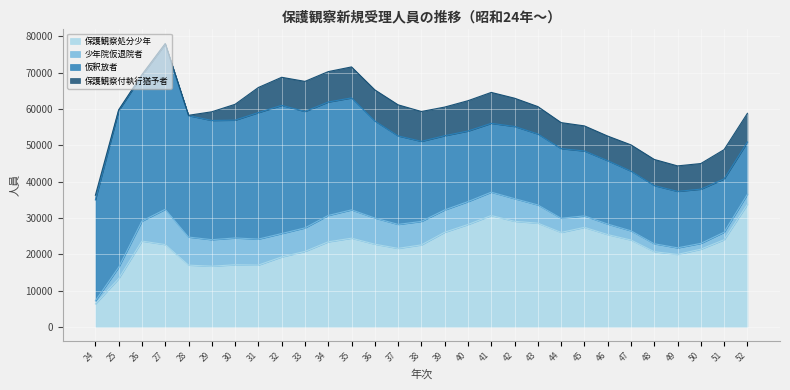

What is the difference between the maximum and second lowest values in the 保護観察付執行猶予者 series?

8389